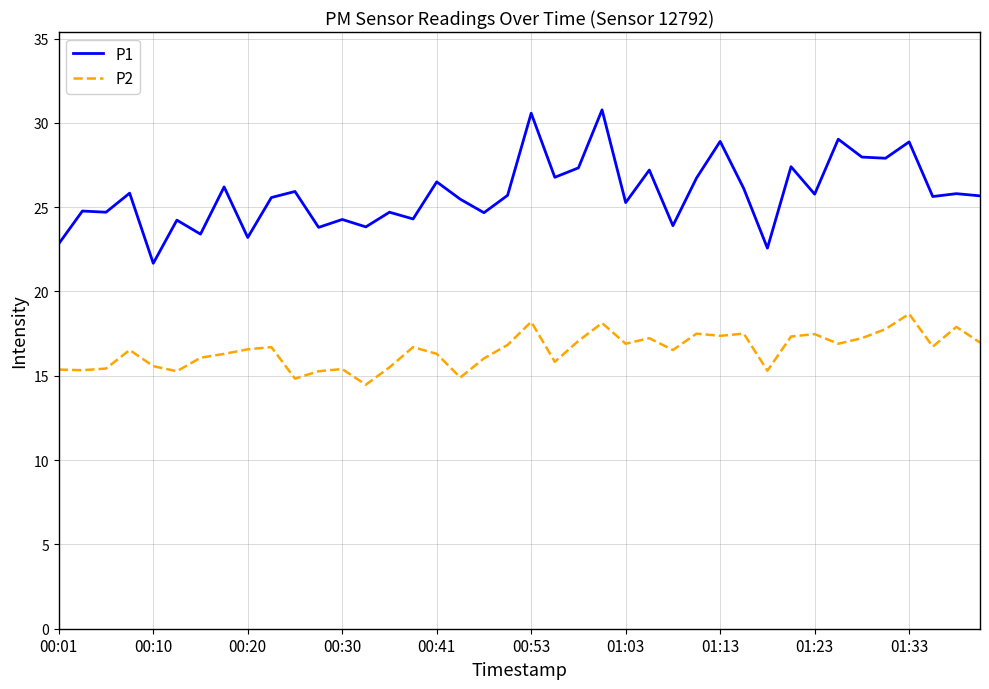

What is the difference between the maximum and minimum values in the P1 series?

9.1